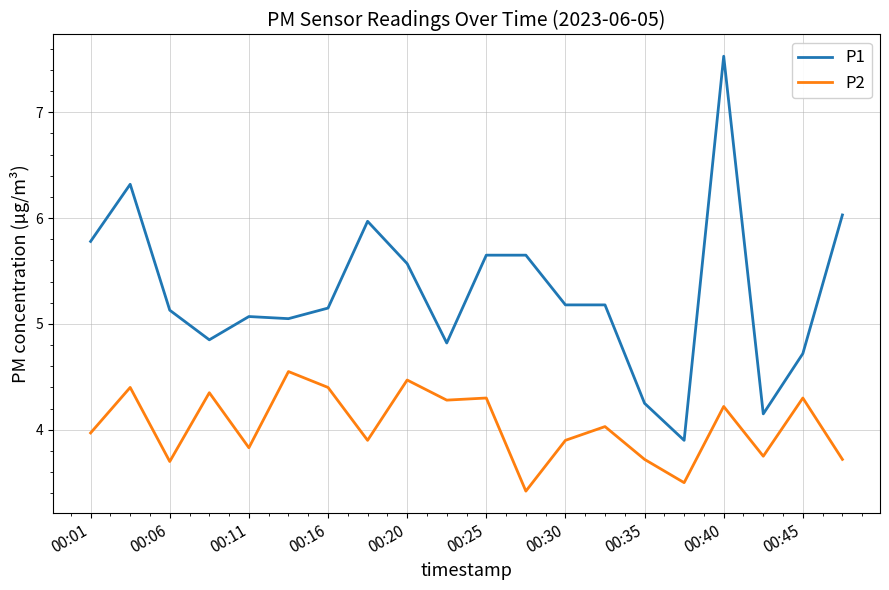

Which series has the largest total across all categories?

P1